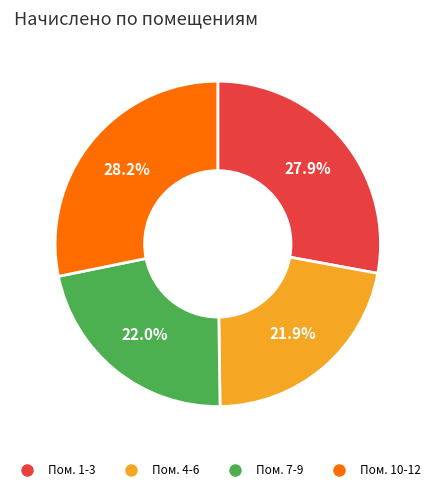

Does any single category account for the majority?

No